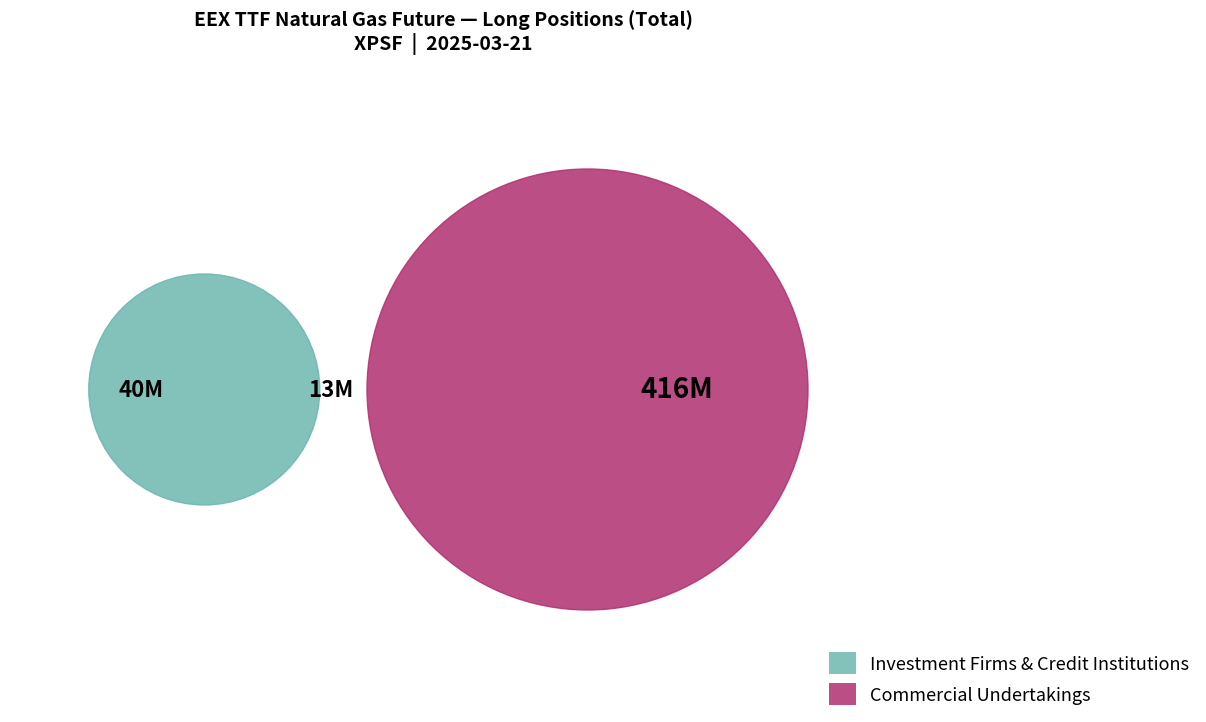

Which category accounts for the majority?

Commercial Undertakings Long